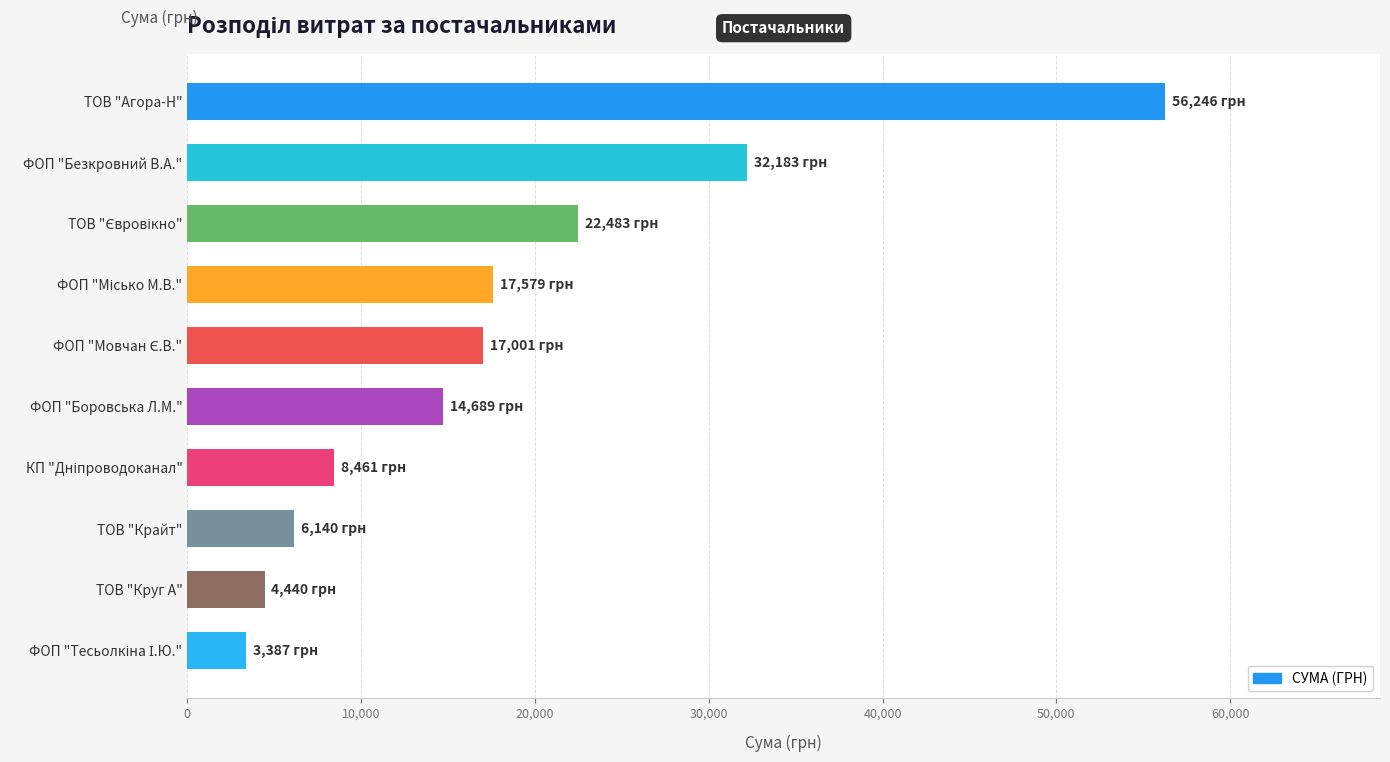

Are the bars grouped side by side (vs. stacked)?

No